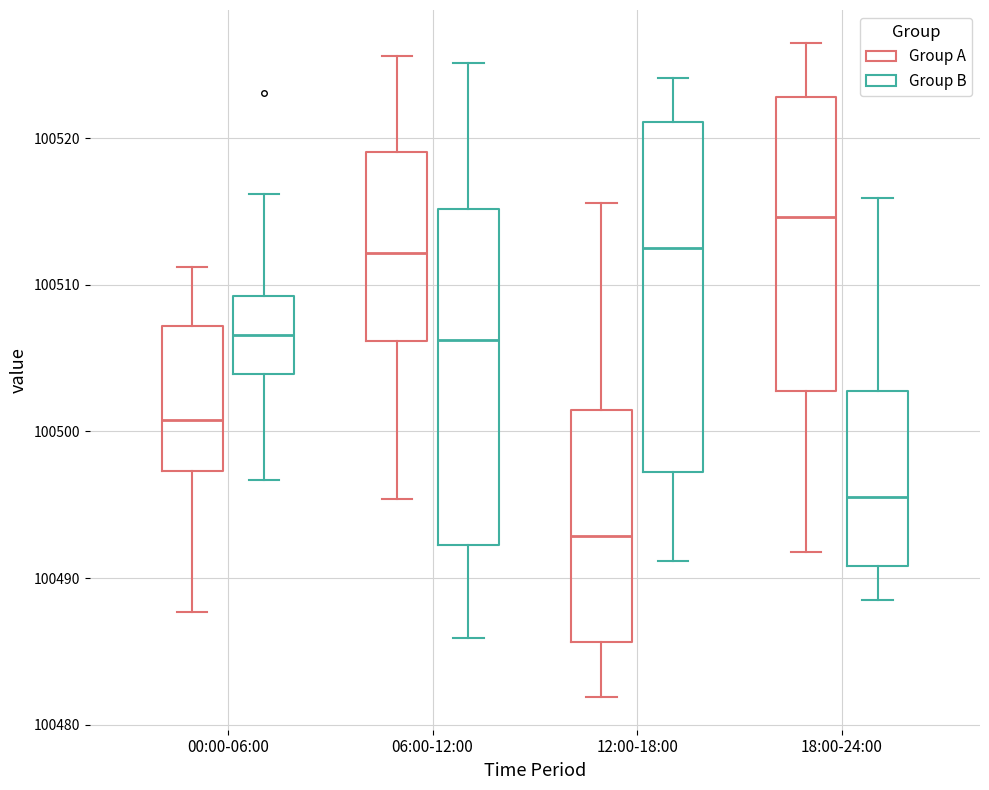

Where does the median line of the box for 18:00-24:00 (Group A) sit on the y-axis? The values are not printed on the chart, so give them approximately, as read against the axis.

100515